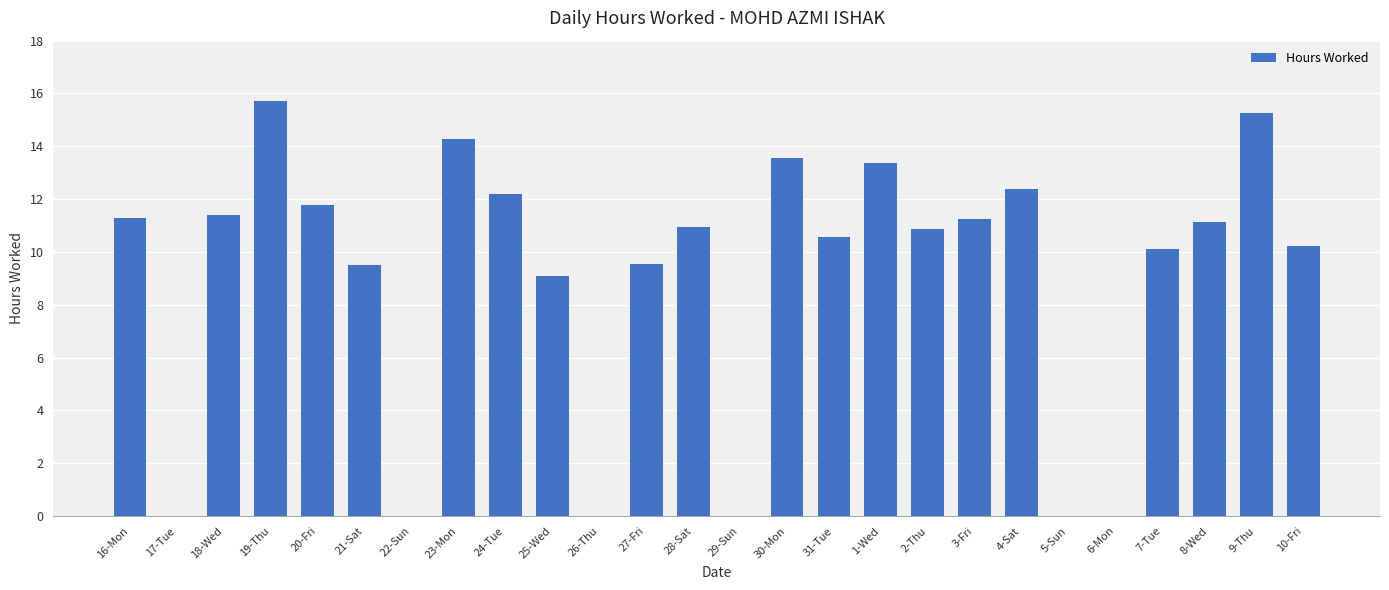

At which category does the chart reach its peak across all series?

19-Thu